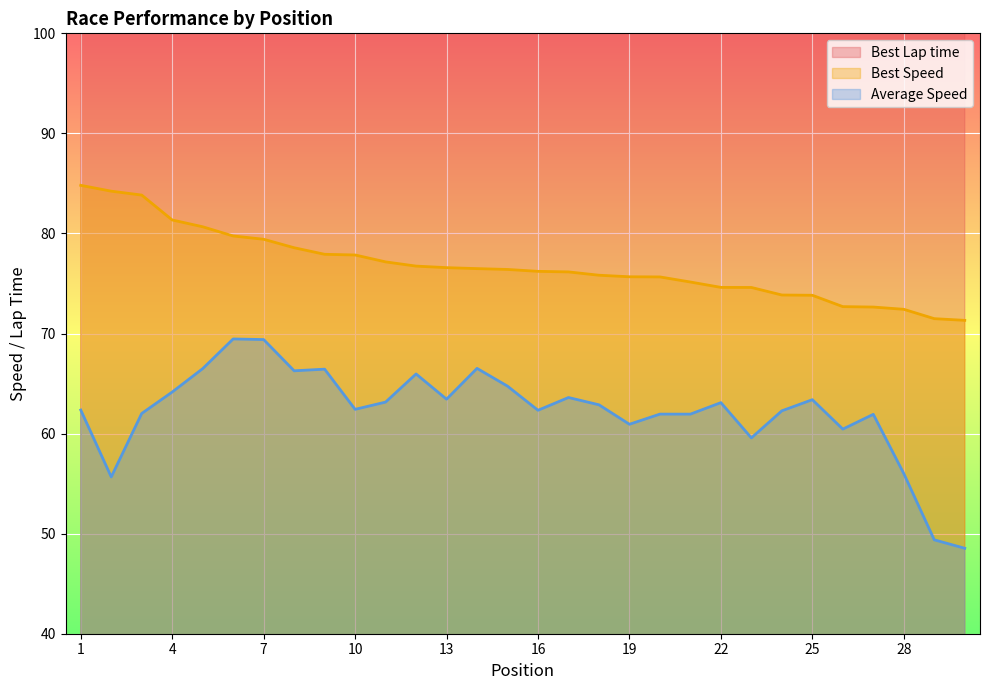

True or false: Best Lap time and Average Speed cross at least once.

False